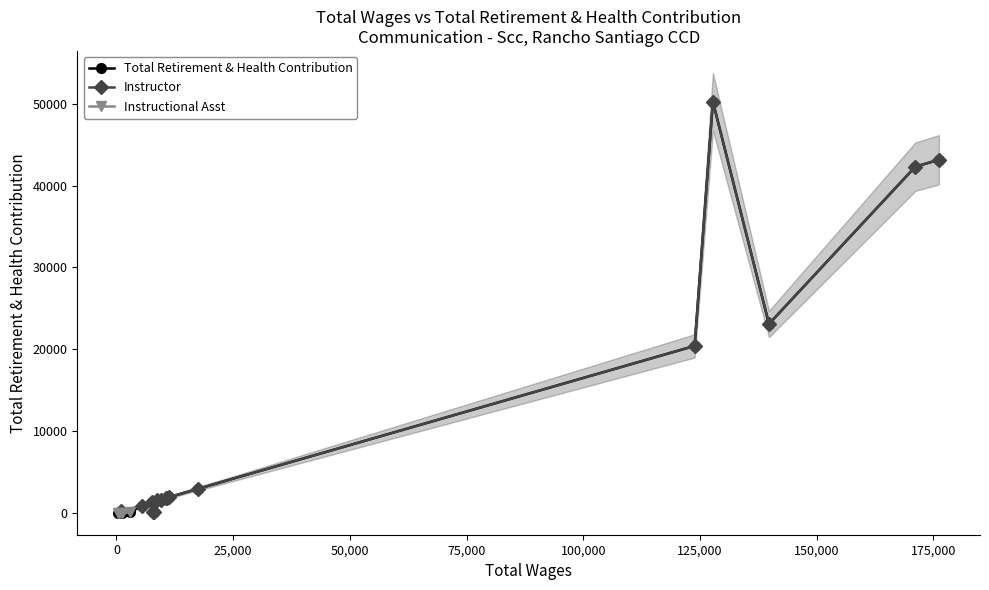

In Total Retirement & Health Contribution, how many points are higher than both neighbors (excluding endpoints)?

4